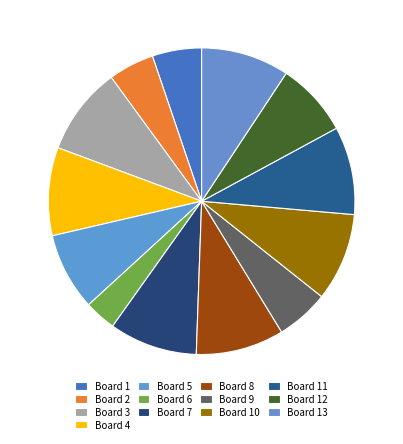

Count the number of slices in the pie.

13